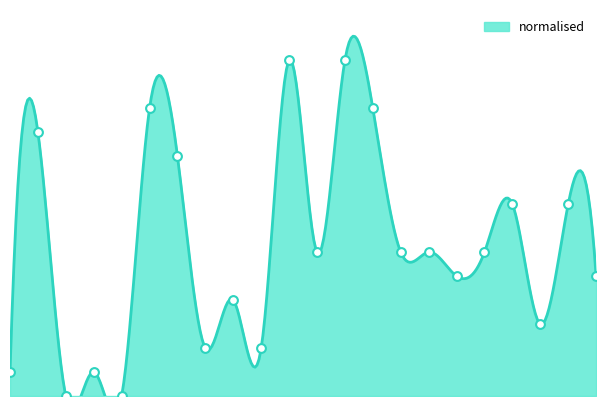

What is the change in value from cluster_1 to cluster_12?

+3.7